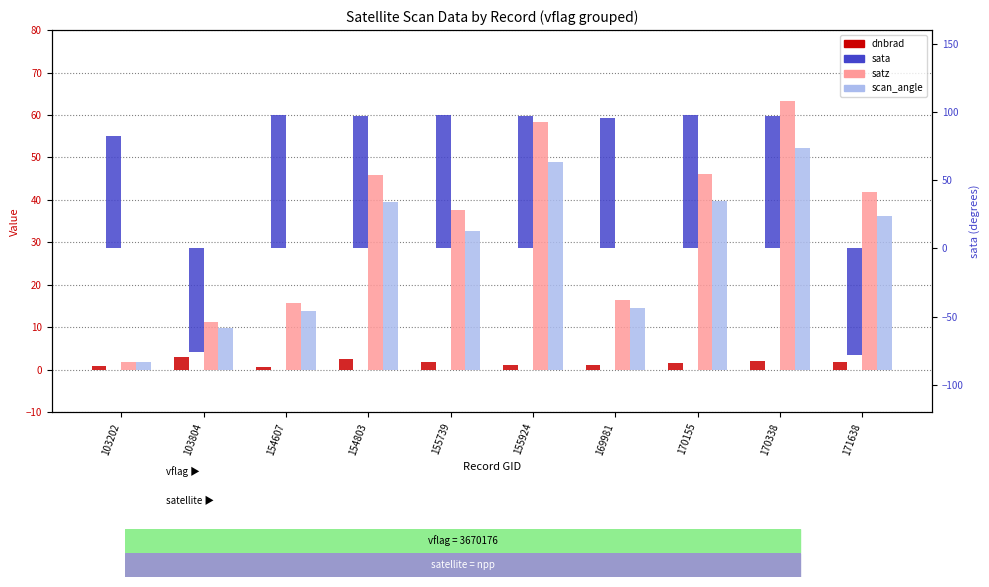

Reading right to left, what are all the values shown in this chart?

dnbrad: 171638=1.9	170338=2.0	170155=1.6	169981=1.0	155924=1.2	155739=1.9	154803=2.6	154607=0.6	103804=3.0	103202=0.9
satz: 171638=41.9	170338=63.4	170155=46.2	169981=16.5	155924=58.5	155739=37.6	154803=45.9	154607=15.8	103804=11.3	103202=2.0
scan_angle: 171638=36.2	170338=52.3	170155=39.7	169981=14.5	155924=49.0	155739=32.7	154803=39.4	154607=13.9	103804=10.0	103202=1.7
sata: 171638=-77.9	170338=96.9	170155=97.6	169981=96.0	155924=96.8	155739=97.5	154803=96.8	154607=97.5	103804=-76.2	103202=82.5